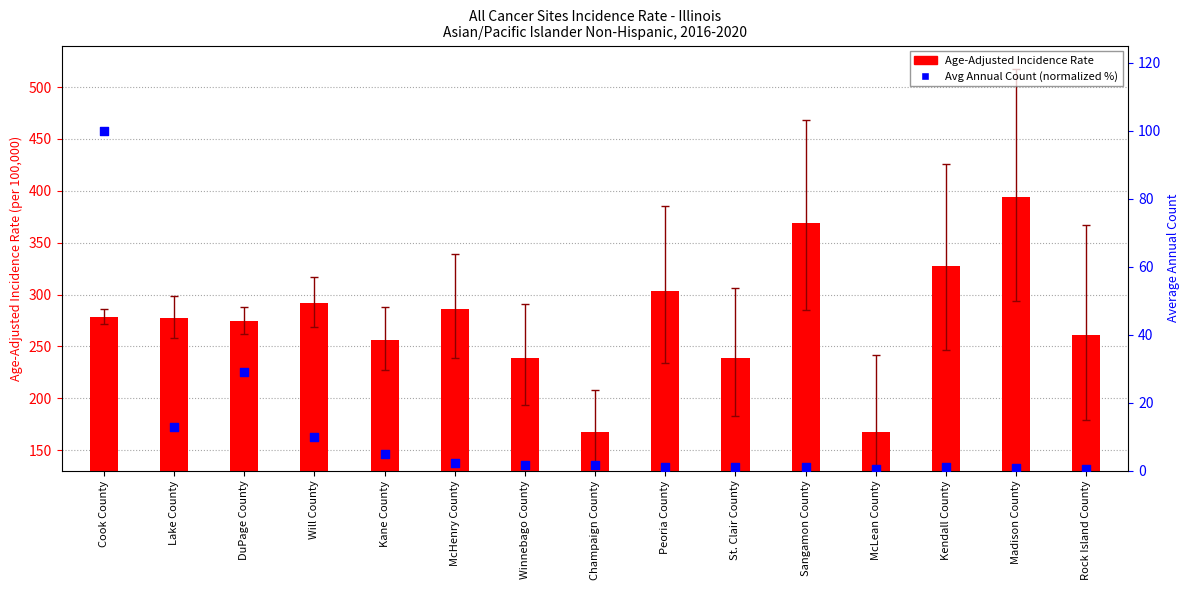

At how many categories does at least one series exceed 21?

15